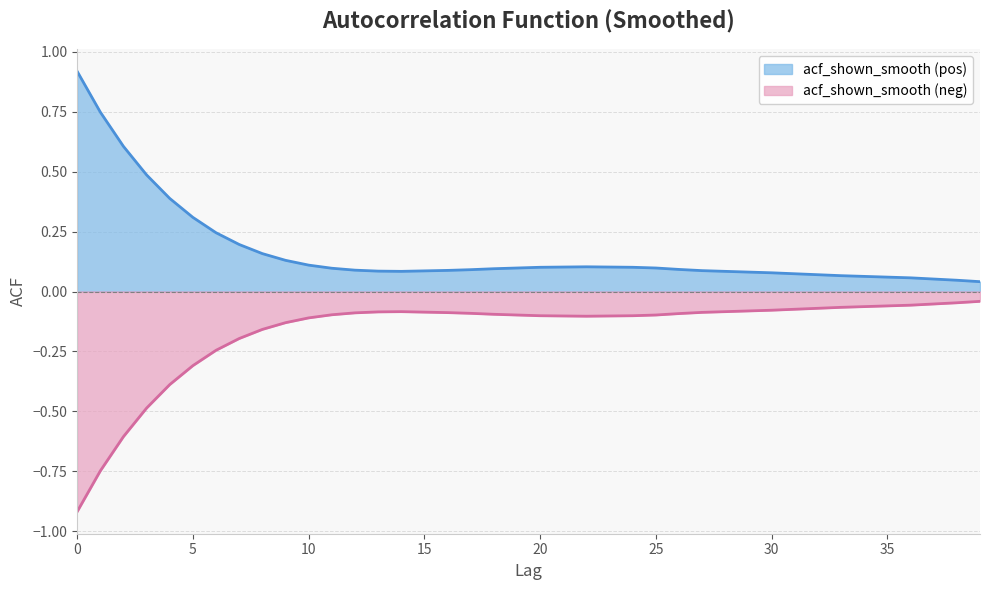

Rank the categories by value from lowest to highest.

39, 38, 37, 36, 35, 34, 33, 32, 31, 30, 29, 14, 28, 13, 15, 27, 16, 12, 17, 26, 18, 11, 19, 25, 20, 24, 21, 23, 22, 10, 9, 8, 7, 6, 5, 4, 3, 2, 1, 0